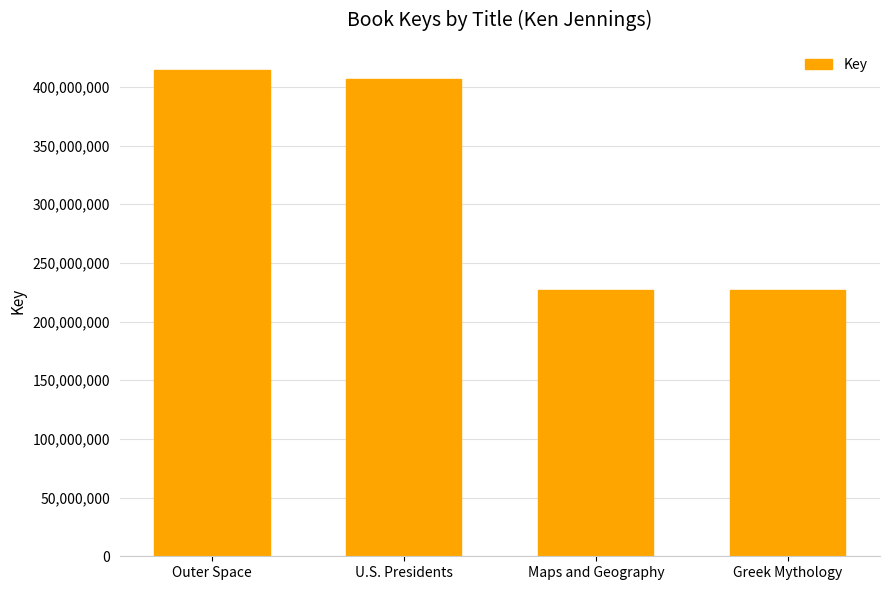

What is the value of the 4th bar from the left?

226569623